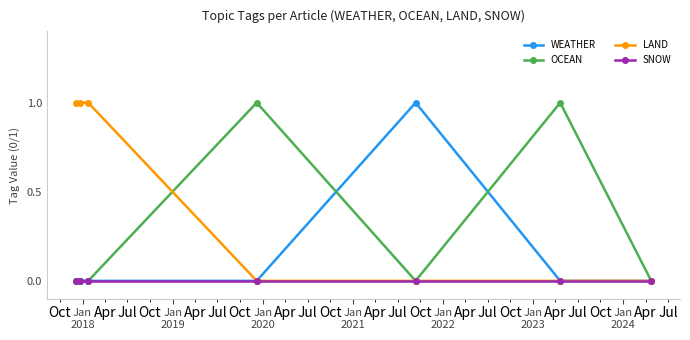

Which series has the largest total across all categories?

LAND